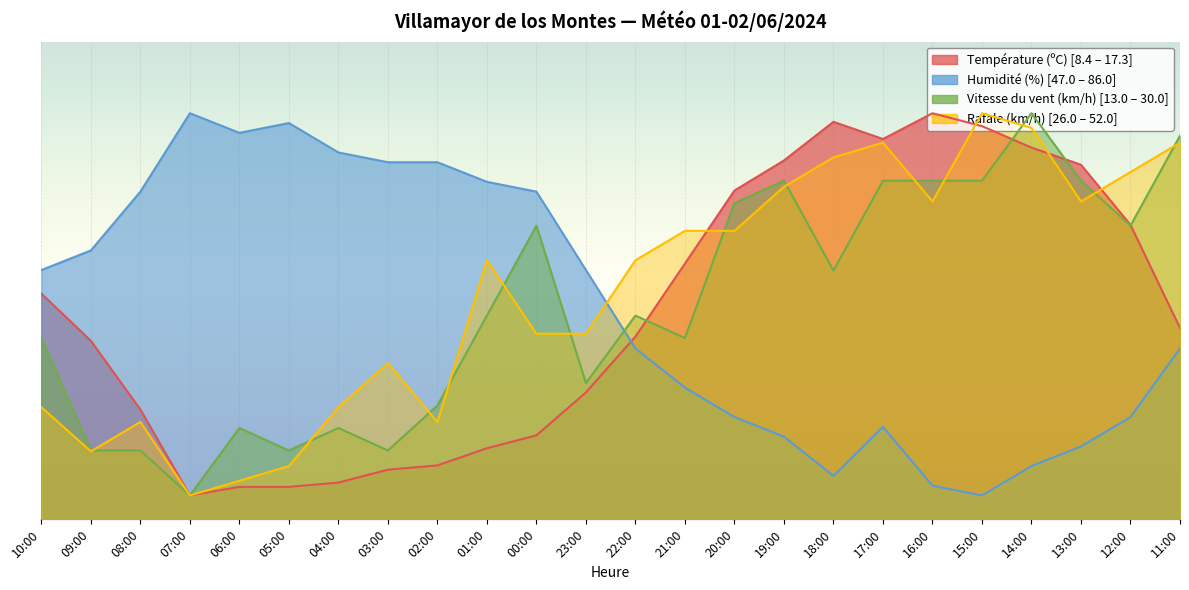

Reading left to right, list all the values displayed in this chart.

Température (ºC): 47.2	37.4	23.0	5.0	6.8	6.8	7.7	10.4	11.3	14.9	17.6	26.6	38.3	53.5	68.8	75.1	83.2	79.6	85.0	82.3	77.8	74.2	61.6	40.1
Humidité (%): 52.2	56.3	68.6	85.0	80.9	82.9	76.8	74.7	74.7	70.6	68.6	52.2	35.8	27.6	21.4	17.3	9.1	19.4	7.1	5.0	11.2	15.3	21.4	35.8
Vitesse du vent (km/h): 37.9	14.4	14.4	5.0	19.1	14.4	19.1	14.4	23.8	42.6	61.5	28.5	42.6	37.9	66.2	70.9	52.1	70.9	70.9	70.9	85.0	70.9	61.5	80.3
Rafale (km/h): 23.5	14.2	20.4	5.0	8.1	11.2	23.5	32.7	20.4	54.2	38.8	38.8	54.2	60.4	60.4	69.6	75.8	78.8	66.5	85.0	81.9	66.5	72.7	78.8